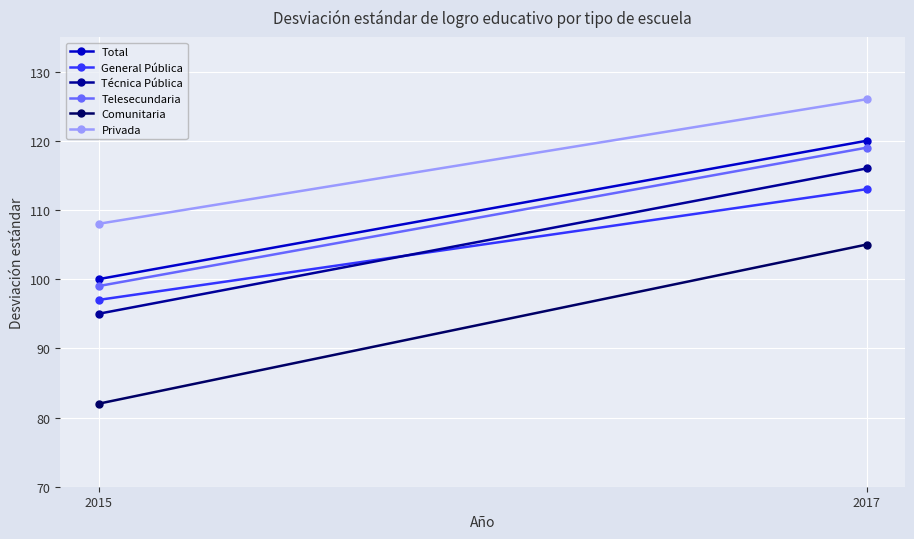

At which label is Privada closest to 117?

2015